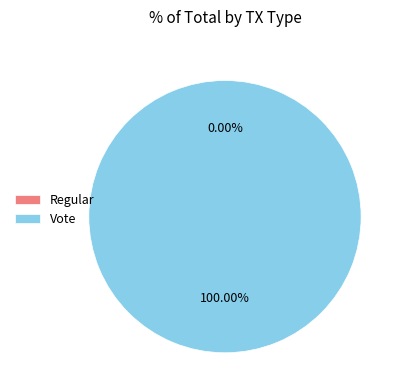

Which slice is the largest?

Vote